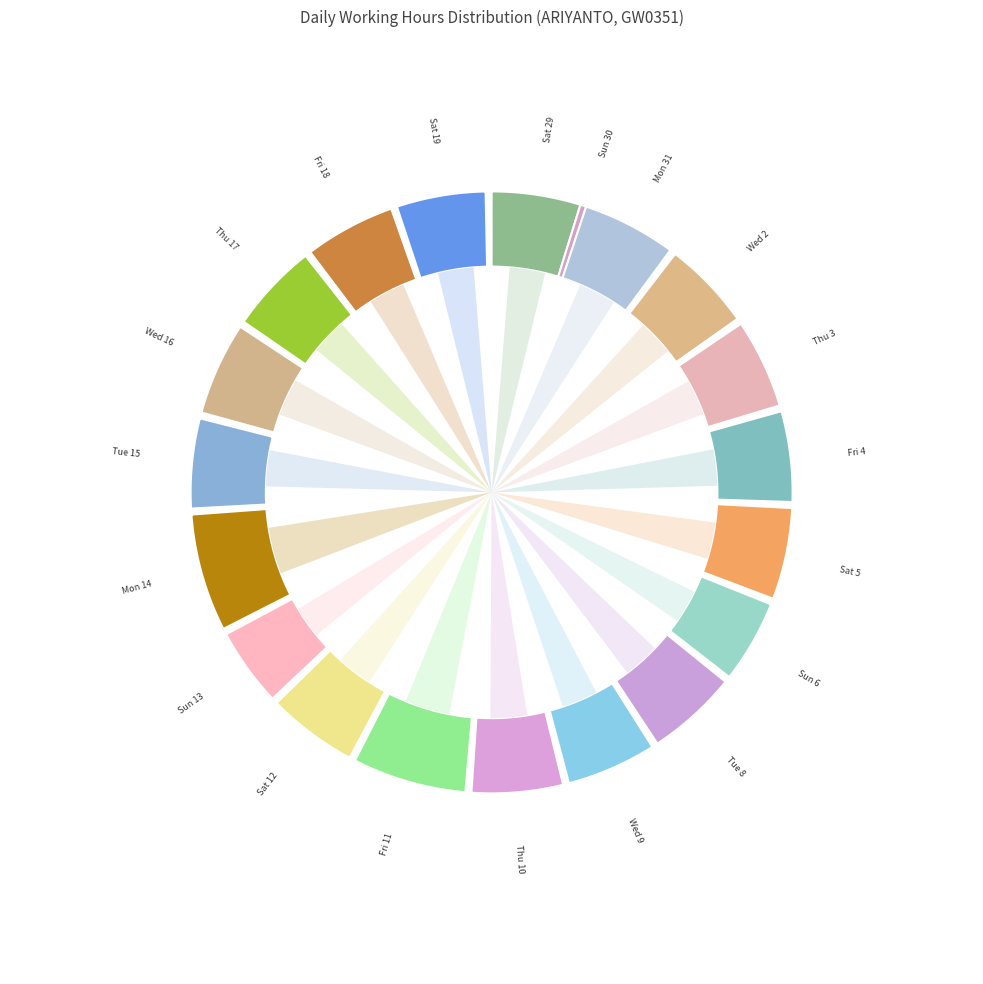

To the nearest percent, what is the difference between the largest and smallest slice percentages?

7%